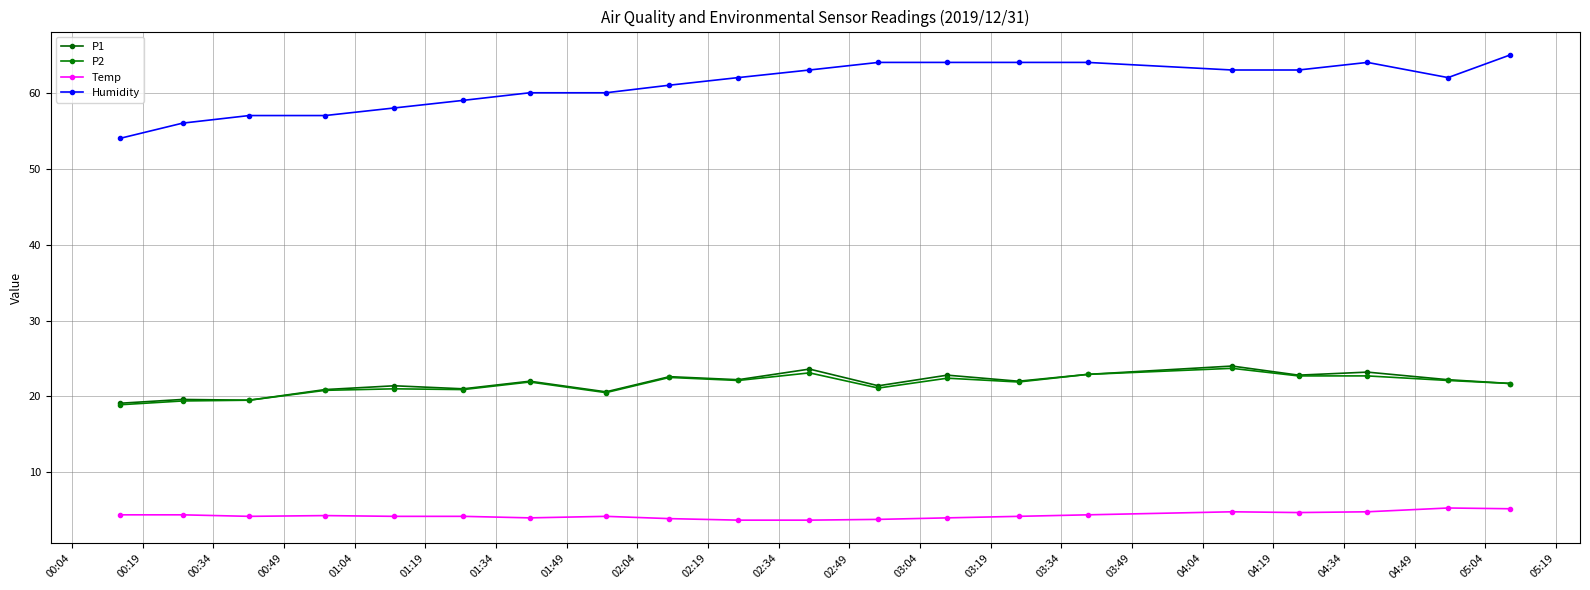

What is the label of the 7th point from the right?

03:19